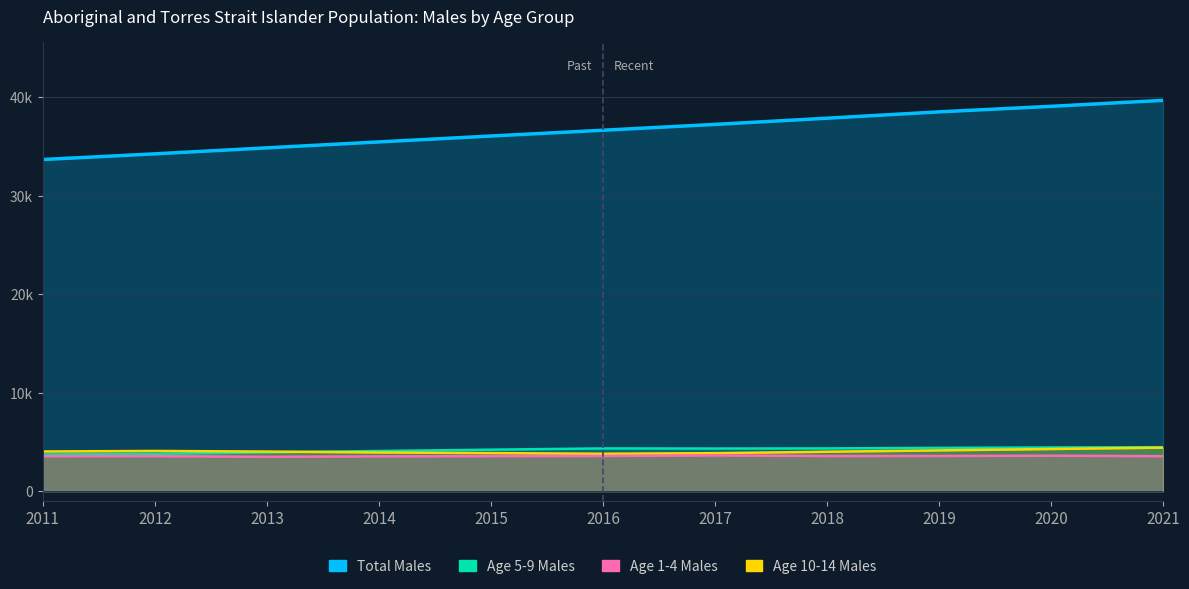

What is the average value of the Age 5-9 Males series?

4183